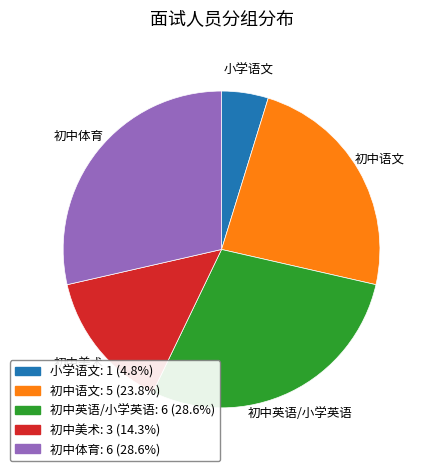

Count the number of slices in the pie.

5